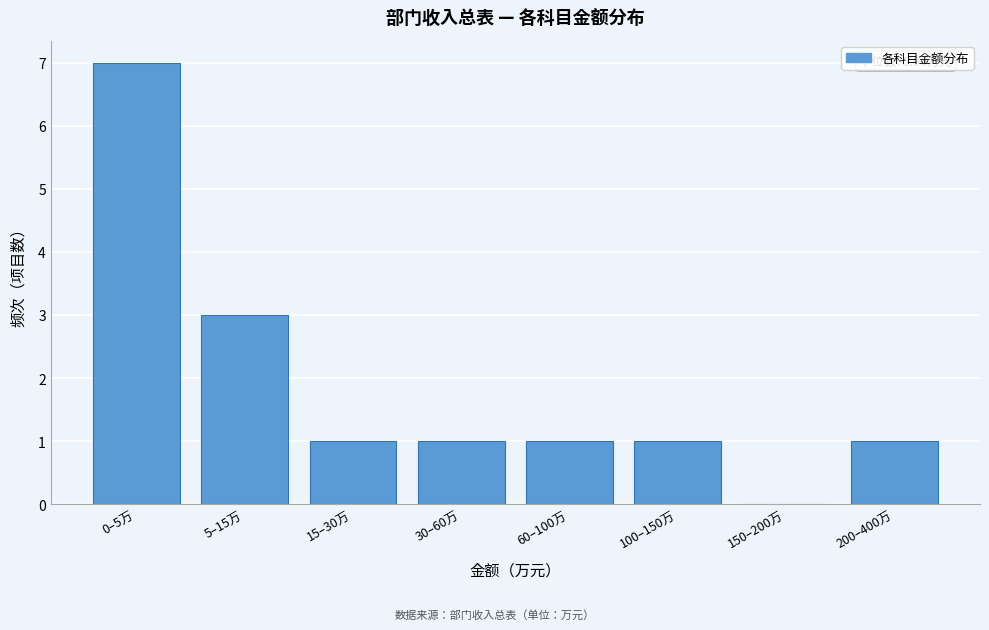

Reading left to right, extract all data points from this chart.

0–5万=7	5–15万=3	15–30万=1	30–60万=1	60–100万=1	100–150万=1	150–200万=0	200–400万=1